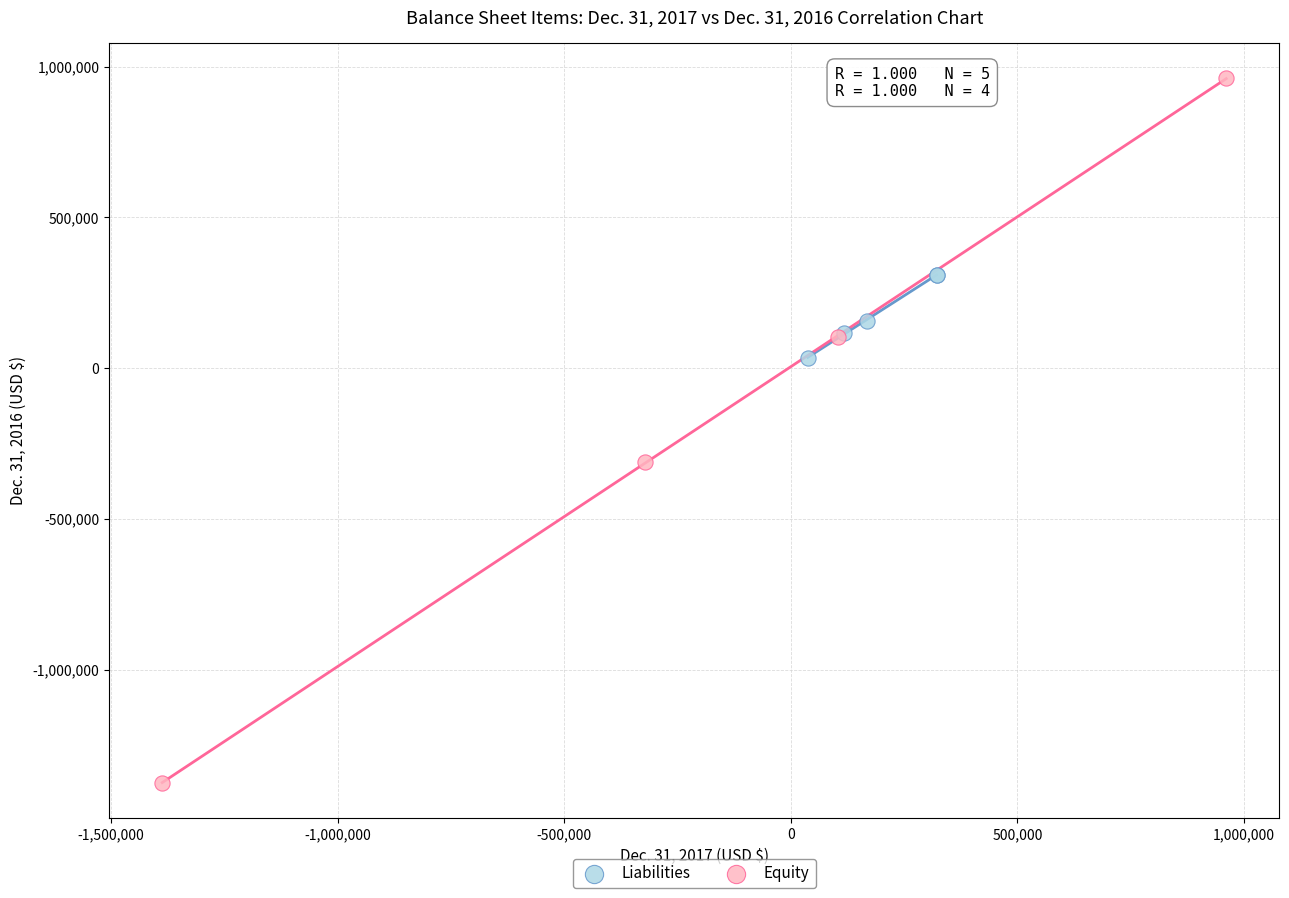

Which series contains the lowest Y value?

Equity